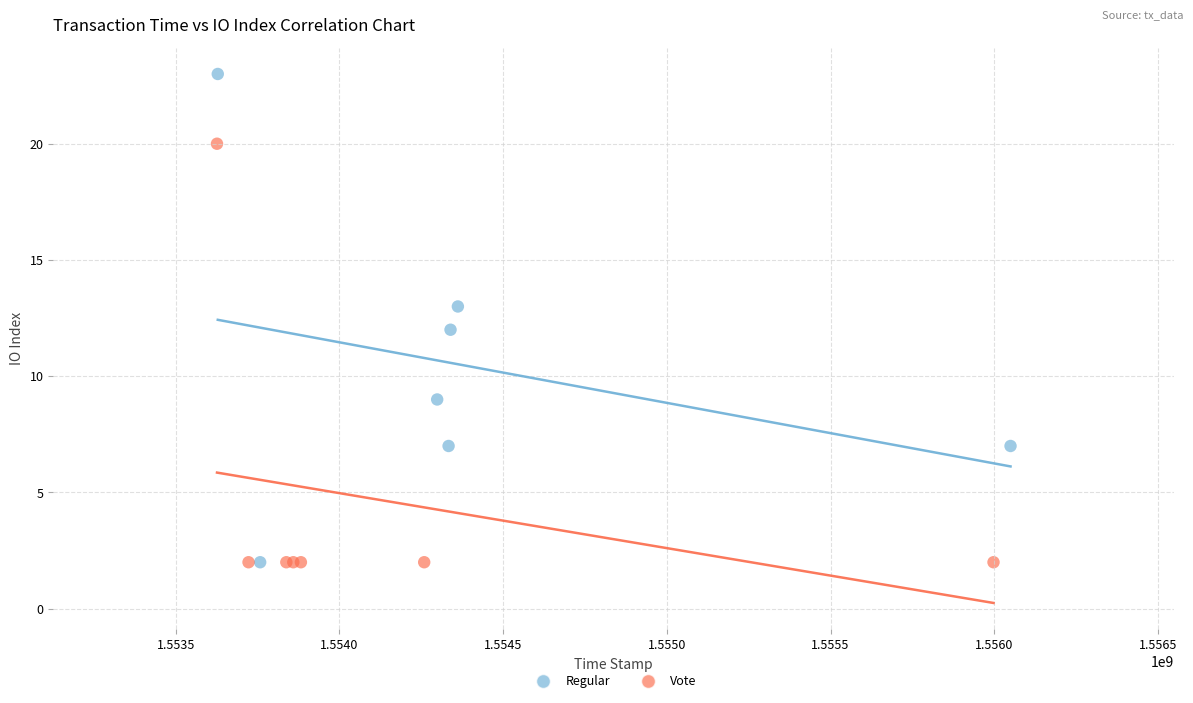

Which series reaches the maximum Y coordinate?

Regular